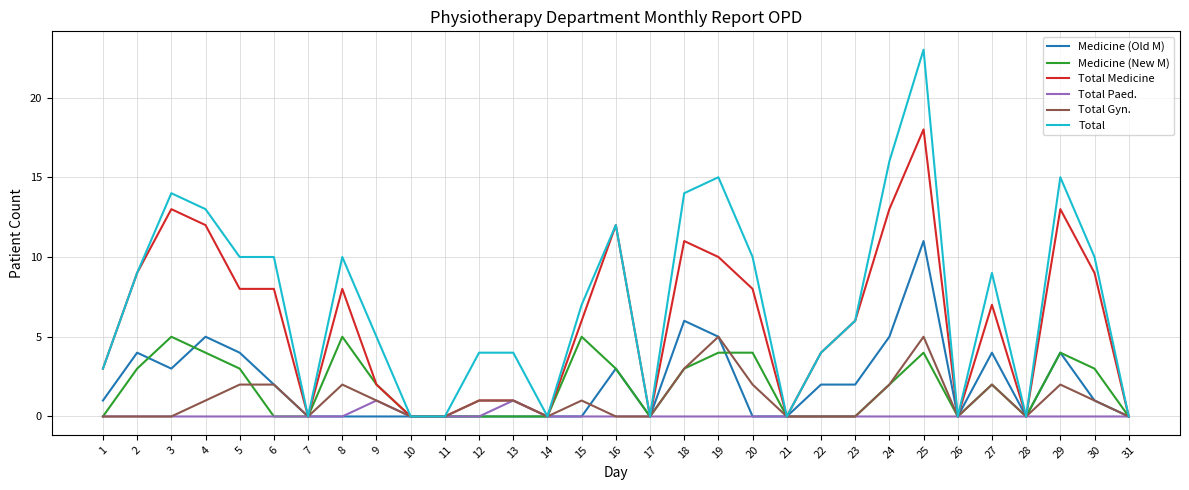

Which series has the widest spread of values?

Total